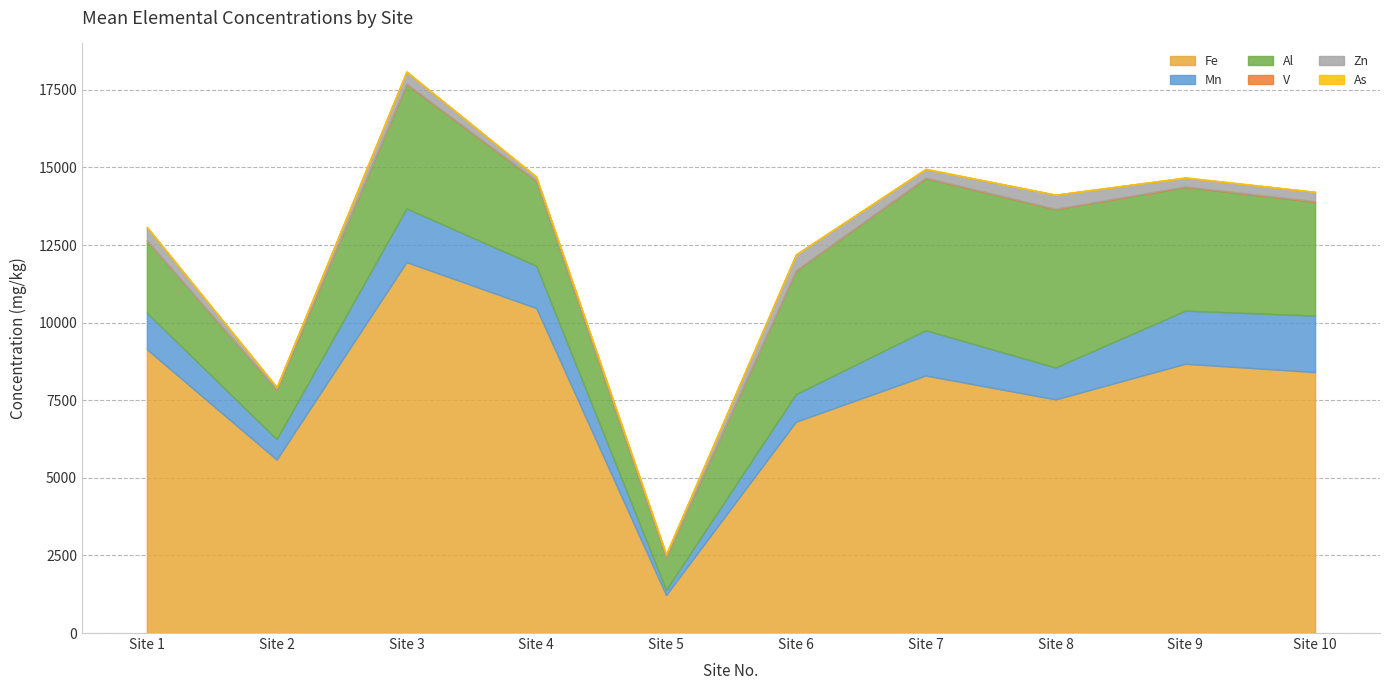

The Mn series shows 1027.5 at 8. True or false?

True